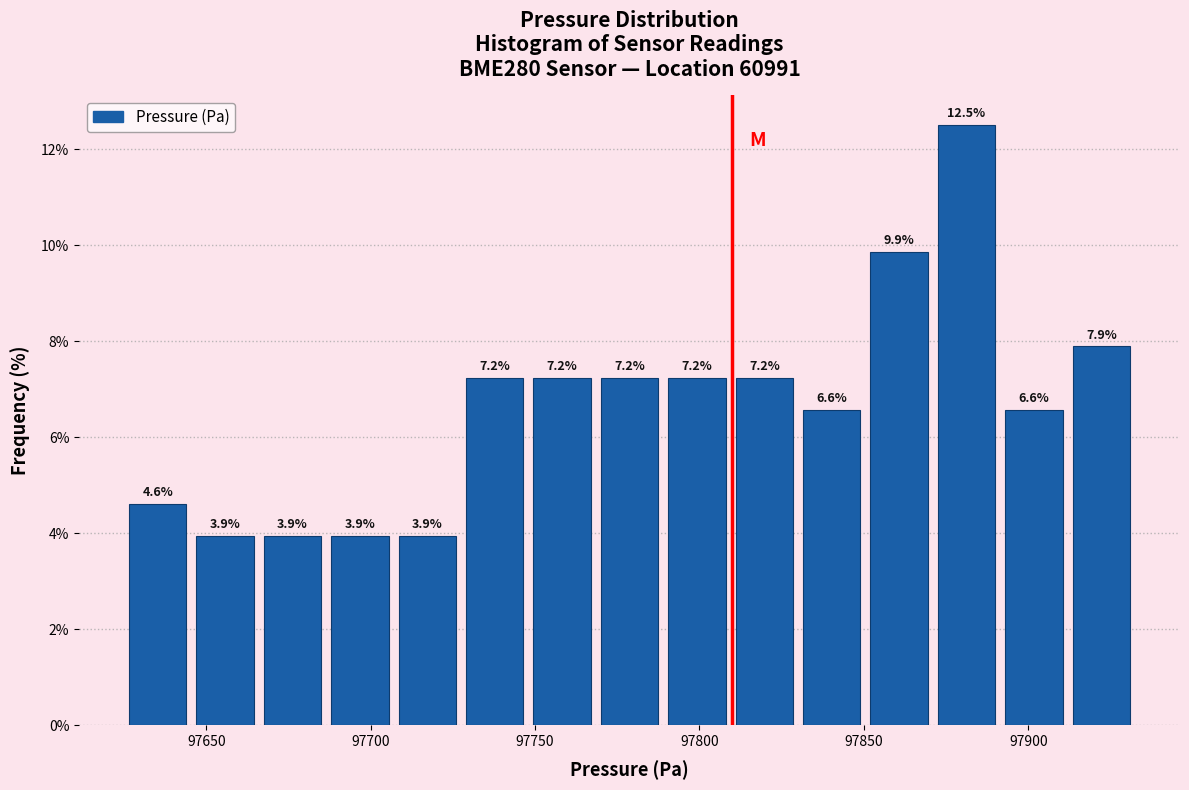

Reading left to right, transcribe this chart: for each bar, give the range it covers on the x-axis and its height. The bar edges are not printed on the chart, so give them approximately, as read against the axis.

97625 to 97645: 4.6
97645 to 97665: 3.9
97665 to 97685: 3.9
97685 to 97705: 3.9
97705 to 97725: 3.9
97725 to 97750: 7.2
97750 to 97770: 7.2
97770 to 97790: 7.2
97790 to 97810: 7.2
97810 to 97830: 7.2
97830 to 97850: 6.6
97850 to 97870: 9.9
97870 to 97890: 12.5
97890 to 97910: 6.6
97910 to 97930: 7.9